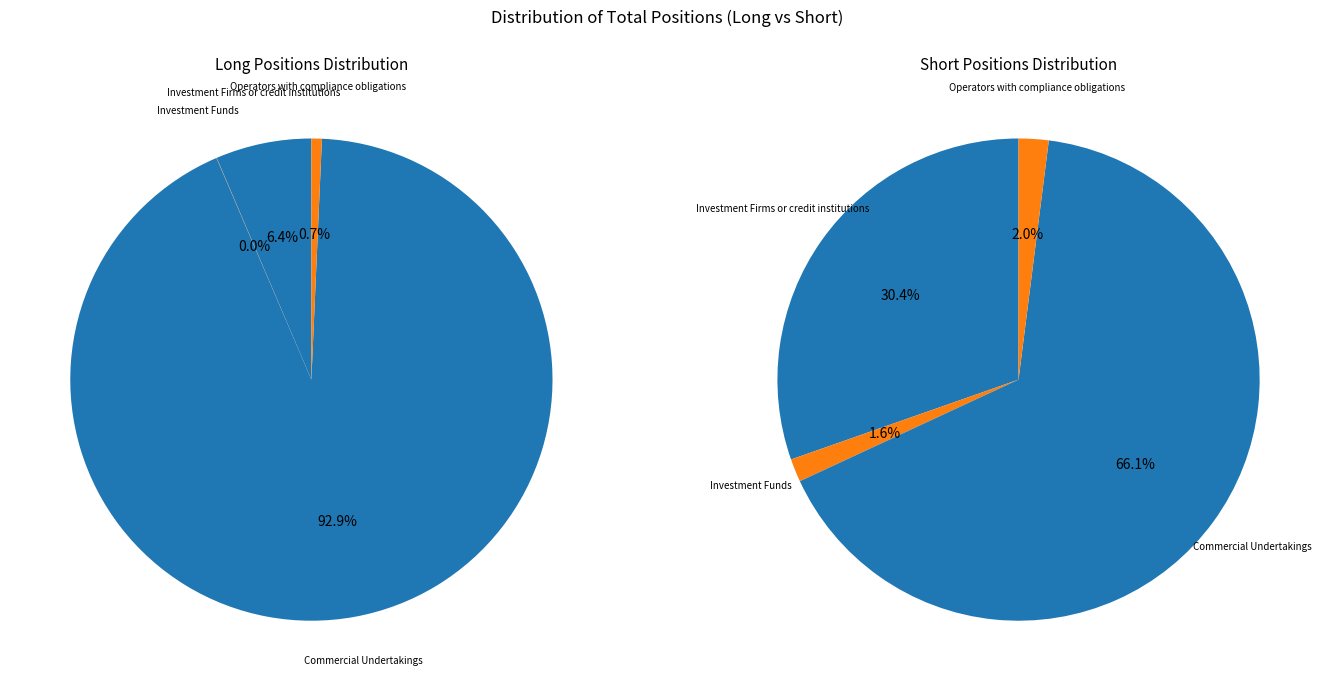

To the nearest percent, what is the combined percentage of Other Financial Institutions and Operators with compliance obligations?

2%